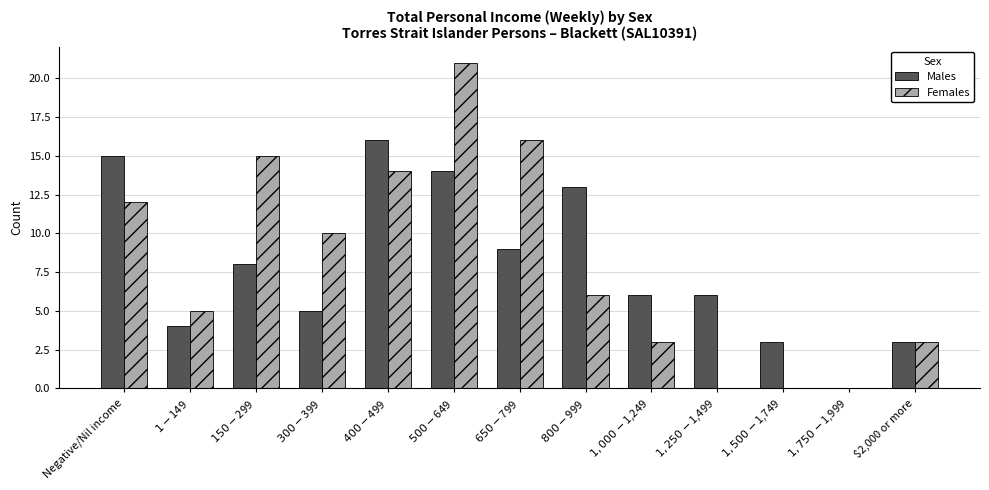

What is the sum of all Females values?

105